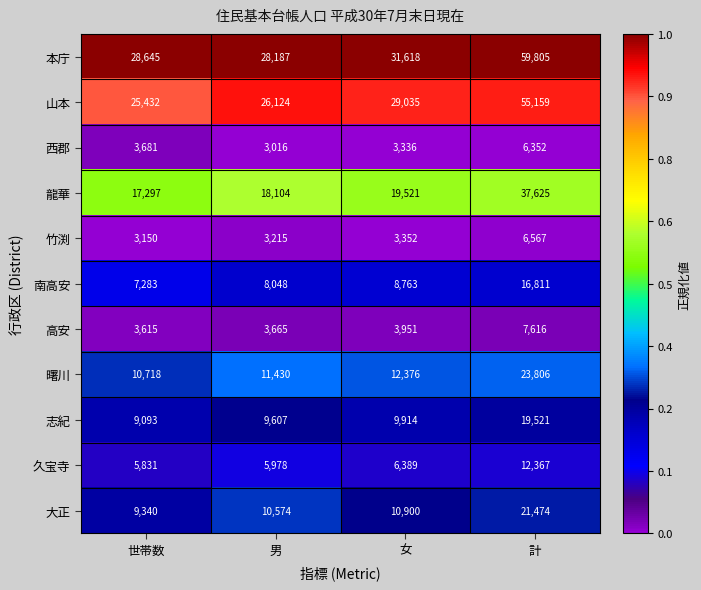

The 竹渕 series shows 3215 at 男. True or false?

True